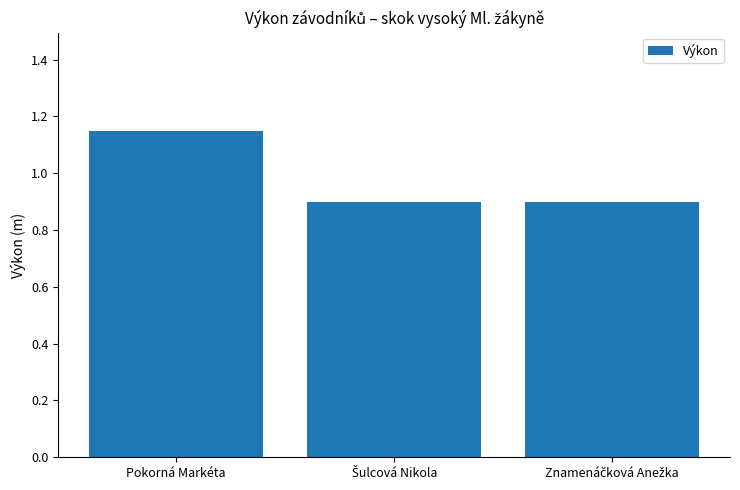

What is the value of the 3rd bar from the left?

0.9